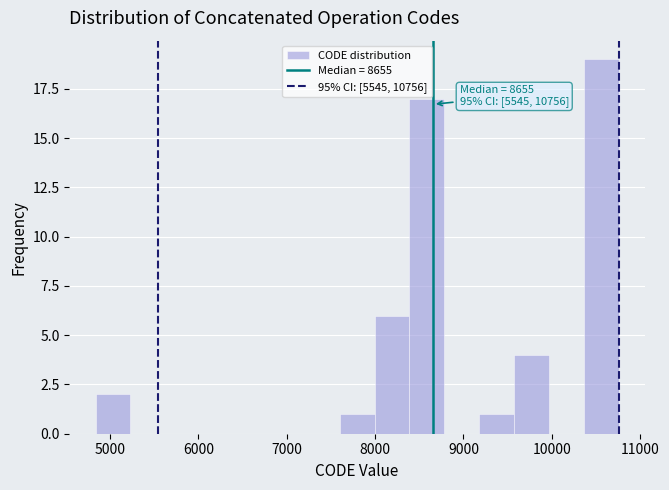

Read against the x-axis, roughly where is the centre of the tallest bar?

10600